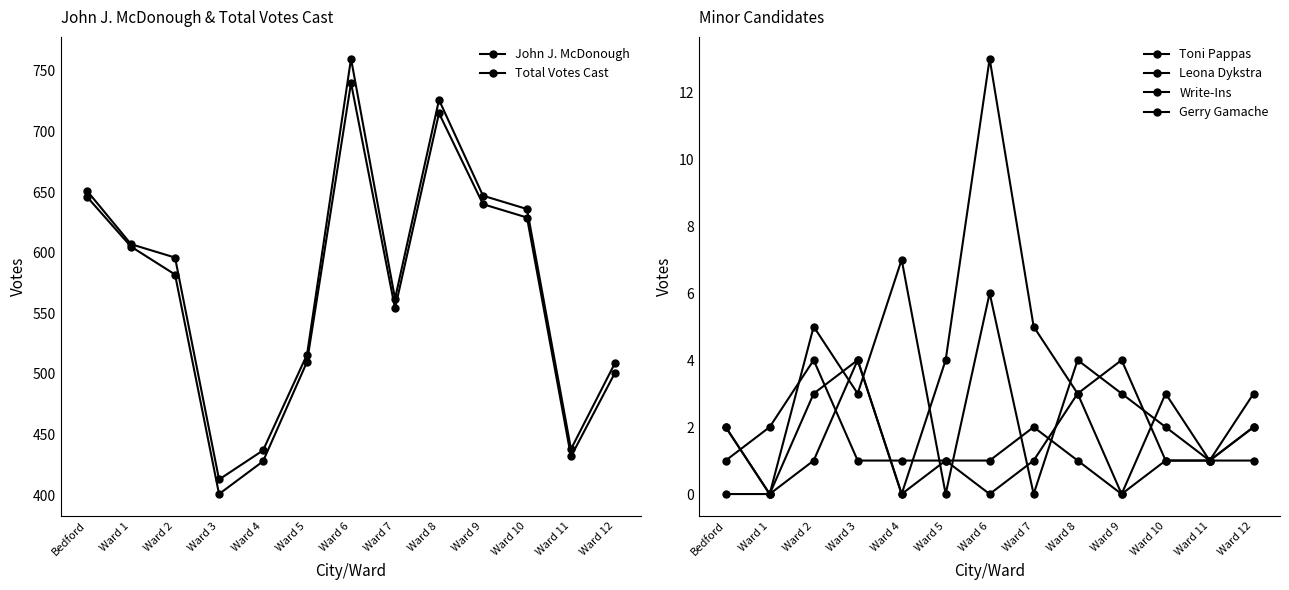

At which label does Toni Pappas reach its peak?

Ward 4